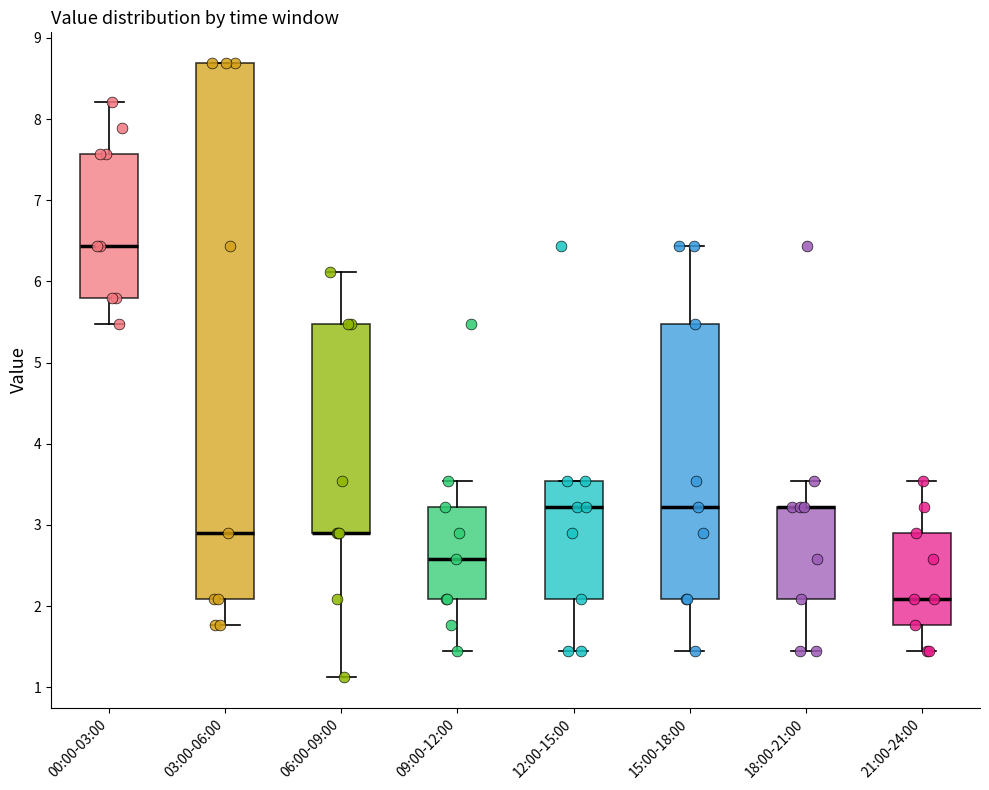

Reading left to right, read every box against the y-axis: the position of its median line, the range the box covers, and the ends of its whiskers. The values are not printed on the chart, so give them approximately, as read against the axis.

00:00-03:00: median 6.4, box 5.8 to 7.6, whiskers 5.5 to 8.2
03:00-06:00: median 2.9, box 2.1 to 8.7, whiskers 1.8 to 8.7
06:00-09:00: median 2.9 (drawn on the box's lower edge), box 2.9 to 5.5, whiskers 1.1 to 6.1
09:00-12:00: median 2.6, box 2.1 to 3.2, whiskers 1.4 to 3.5
12:00-15:00: median 3.2, box 2.1 to 3.5, whiskers 1.4 to 3.5
15:00-18:00: median 3.2, box 2.1 to 5.5, whiskers 1.4 to 6.4
18:00-21:00: median 3.2 (drawn on the box's upper edge), box 2.1 to 3.2, whiskers 1.4 to 3.5
21:00-24:00: median 2.1, box 1.8 to 2.9, whiskers 1.4 to 3.5